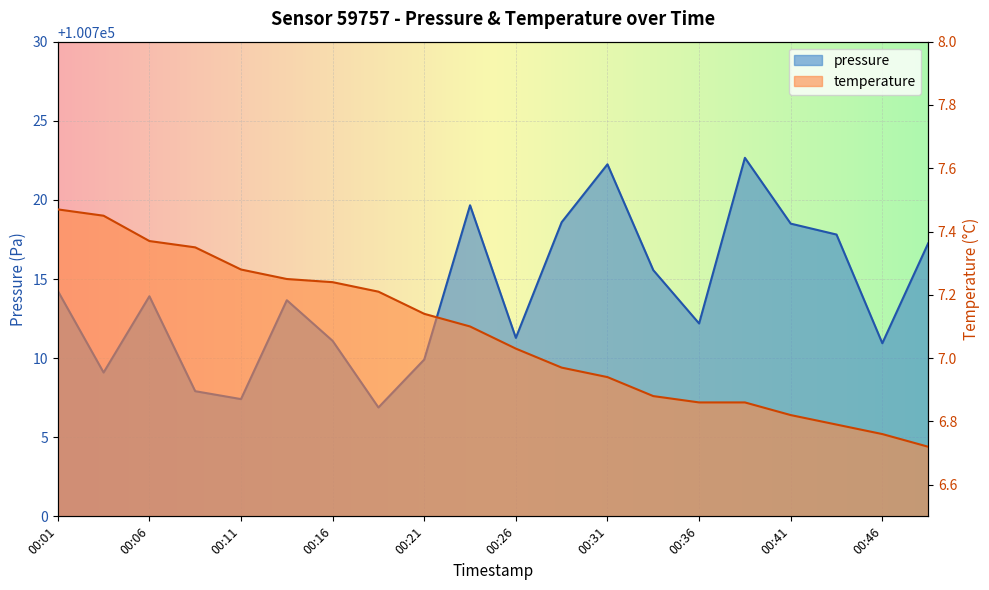

What is the spread (max minus min) of values at 00:09?

100700.6